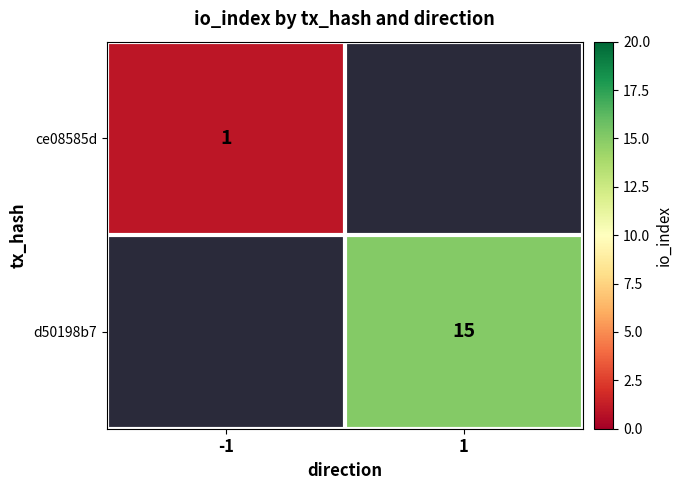

What is the smallest value displayed?

1.0